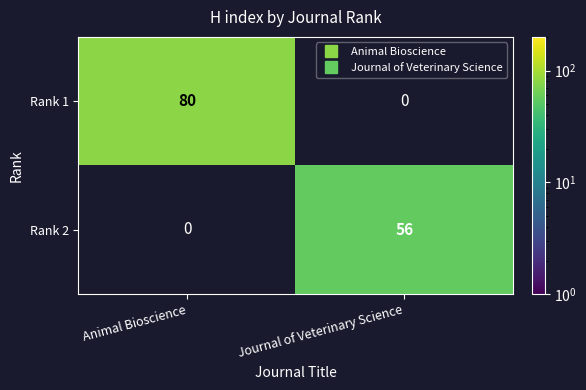

At how many categories does at least one series exceed 77?

1